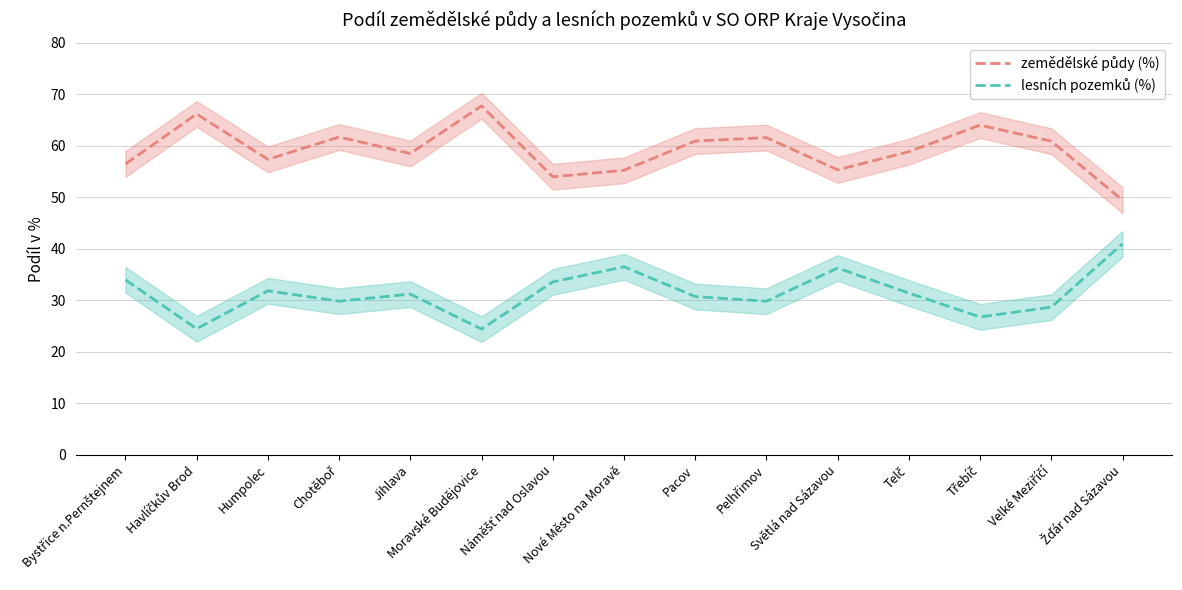

How many lines are shown in the chart?

2